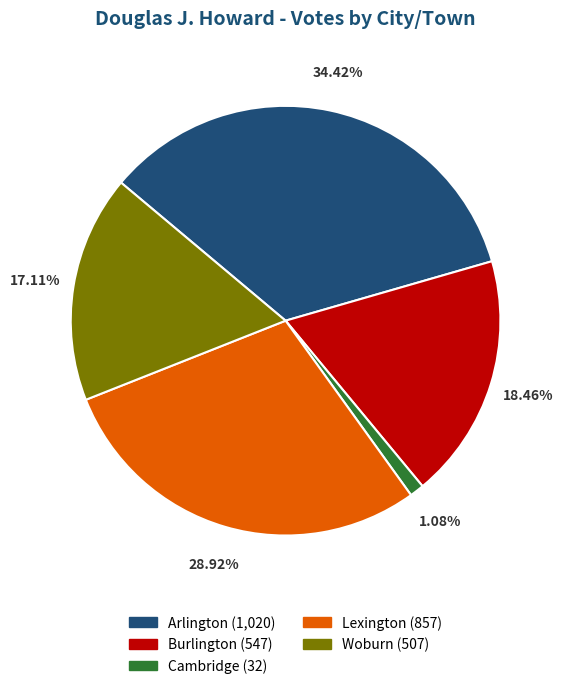

How many segments does this pie chart have?

5